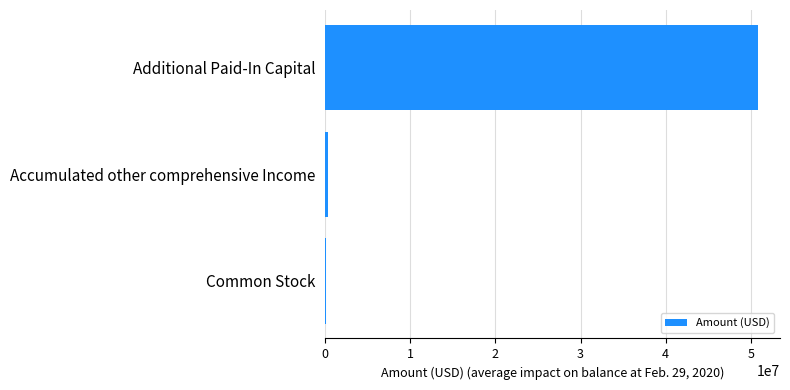

Where is the data nearest to the value 25522557?

Accumulated other comprehensive Income